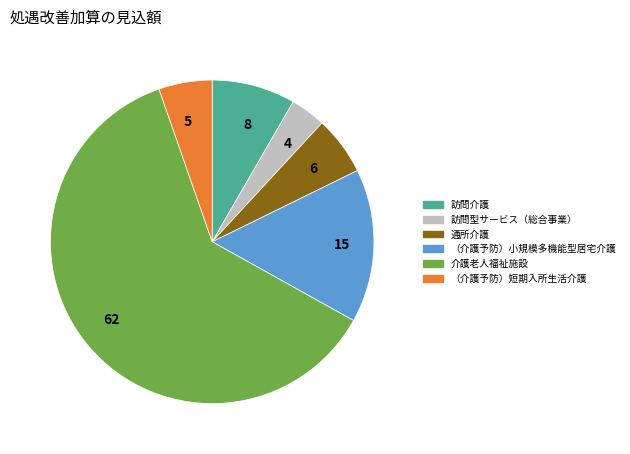

Is it true that 62 is 69% of the pie?

False